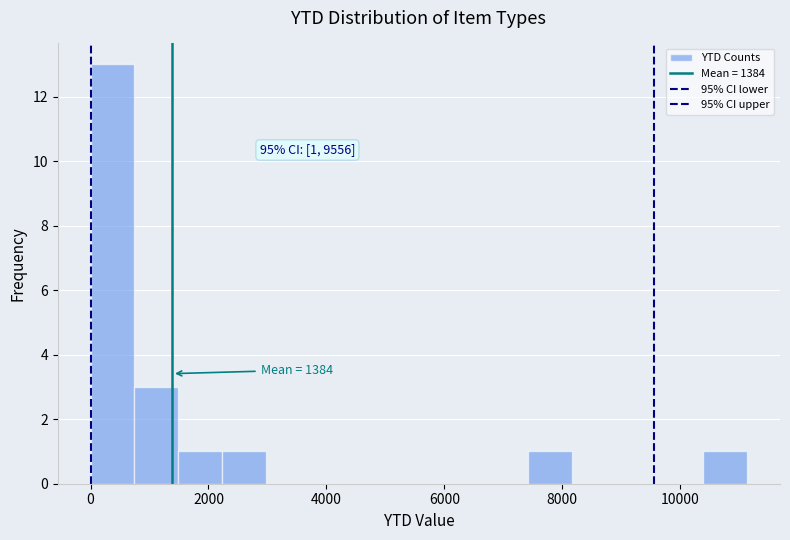

Read against the x-axis, roughly where is the centre of the tallest bar?

400